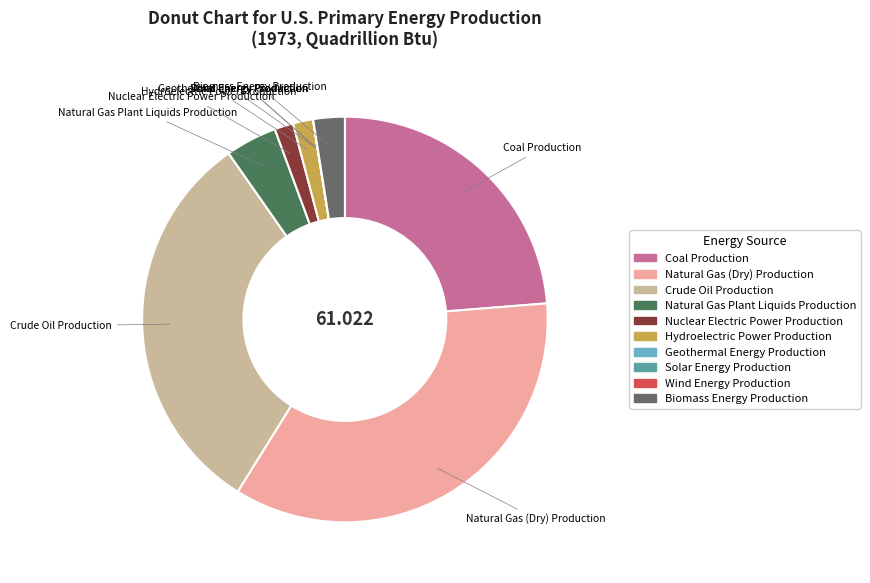

Is there any slice that represents more than half of the pie?

No